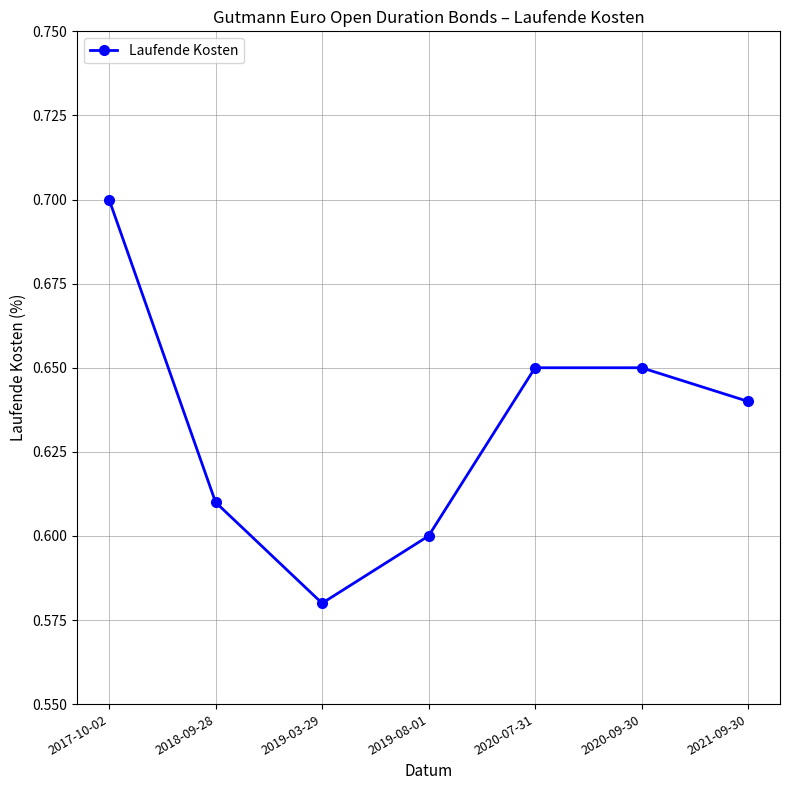

What is the label of the 1st point from the right?

2021-09-30